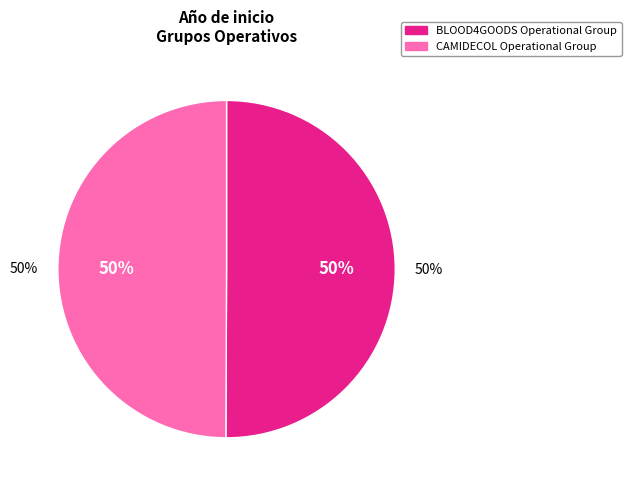

Count the number of slices in the pie.

2